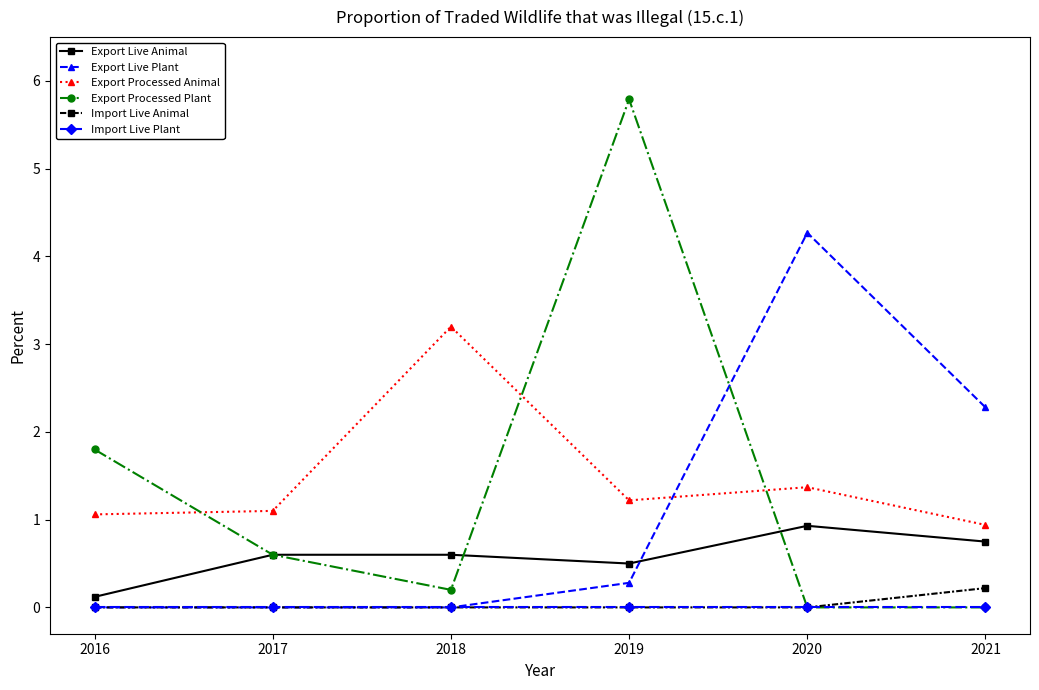

Between 2016 and 2019, which series saw the biggest shift?

Export Processed Plant